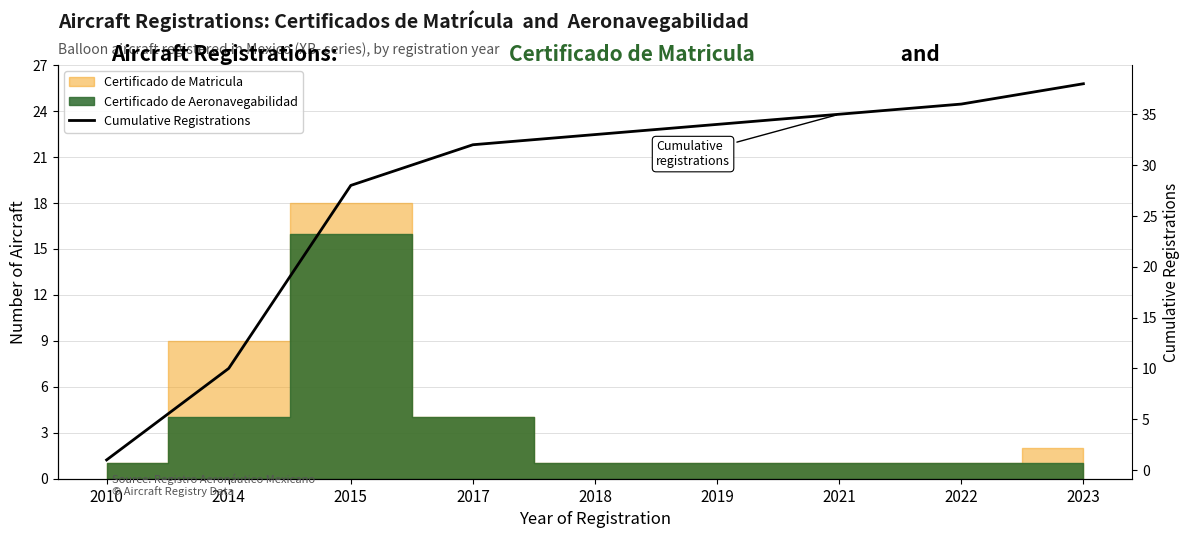

What is the difference between the maximum and minimum values?

37